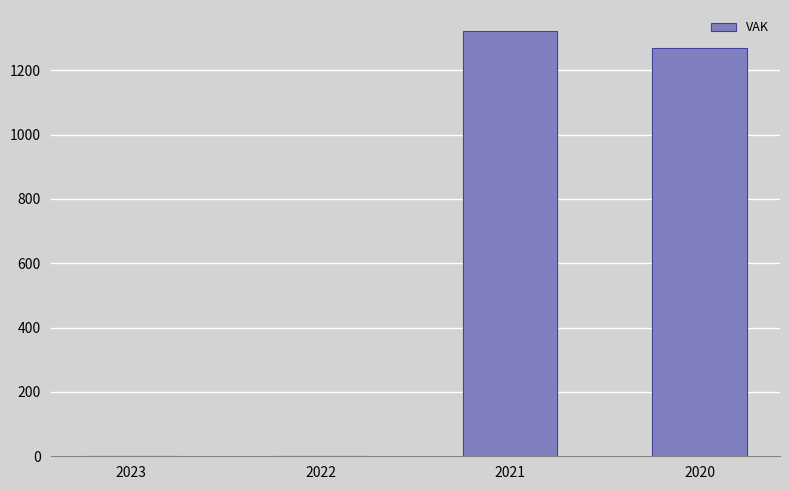

Reading right to left, transcribe all the data shown in this chart.

2020=1268	2021=1321	2022=0	2023=0